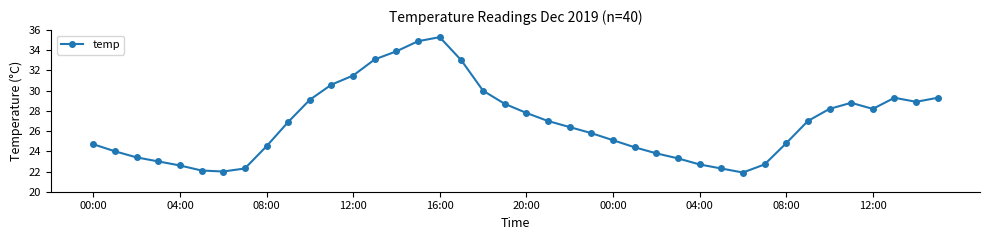

What is the value of the 18th point from the left?

33.0